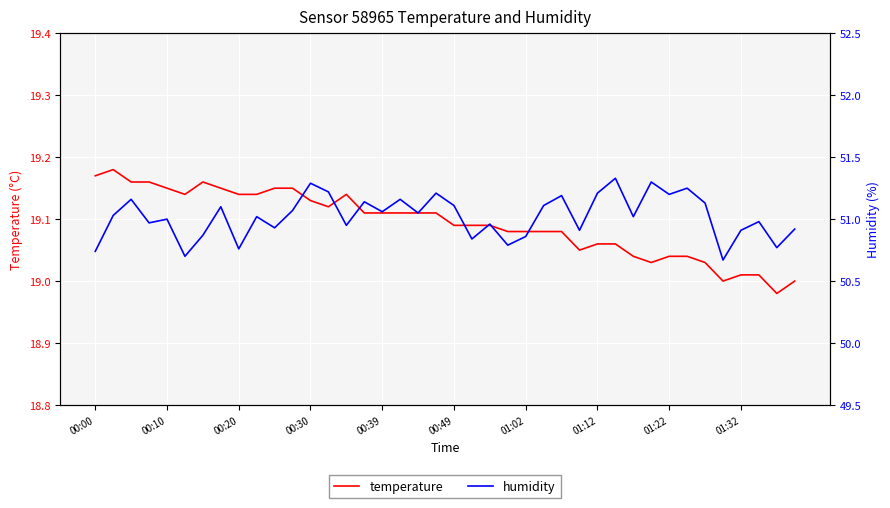

Which series has the largest total across all categories?

humidity